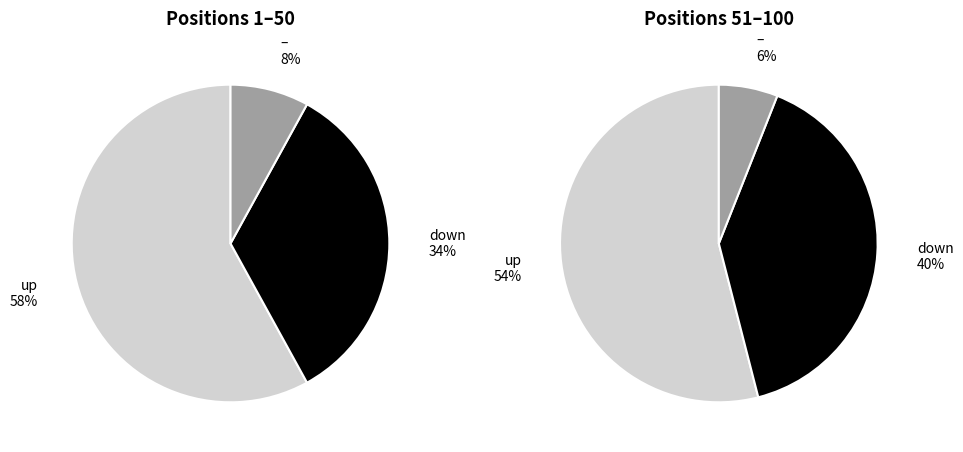

Which slice represents more than half of the pie?

up